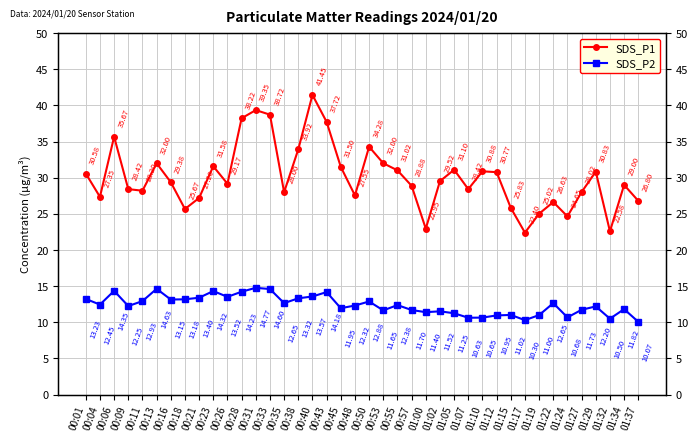

Reading left to right, extract all data points from this chart.

SDS_P1: 30.6	27.4	35.7	28.4	28.2	32.0	29.4	25.7	27.2	31.6	29.2	38.2	39.4	38.7	28.0	33.9	41.5	37.7	31.5	27.6	34.3	32.0	31.0	28.9	22.9	29.5	31.1	28.4	30.9	30.8	25.8	22.4	25.0	26.6	24.6	28.0	30.8	22.6	29.0	26.8
SDS_P2: 13.2	12.4	14.3	12.2	12.9	14.6	13.2	13.2	13.4	14.3	13.5	14.2	14.8	14.6	12.7	13.3	13.6	14.2	11.9	12.3	12.9	11.7	12.4	11.7	11.4	11.5	11.2	10.6	10.7	10.9	11.0	10.3	11.0	12.7	10.7	11.7	12.2	10.5	11.8	10.1